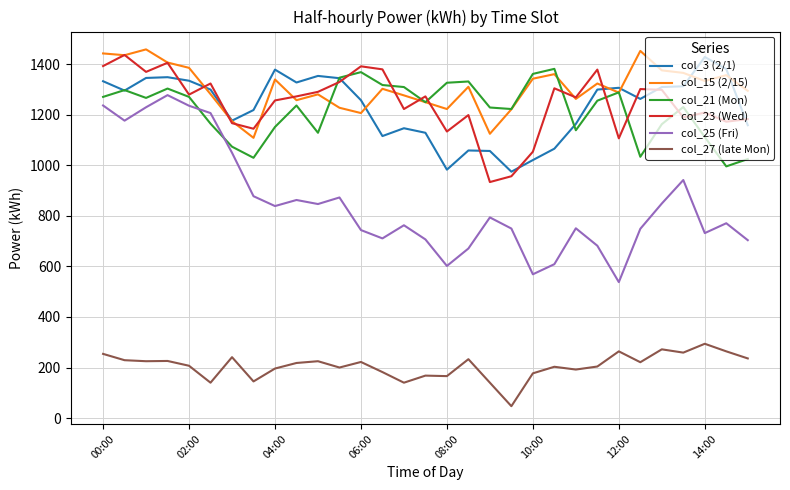

What is the lowest value of the col_23 (Wed) series?

934